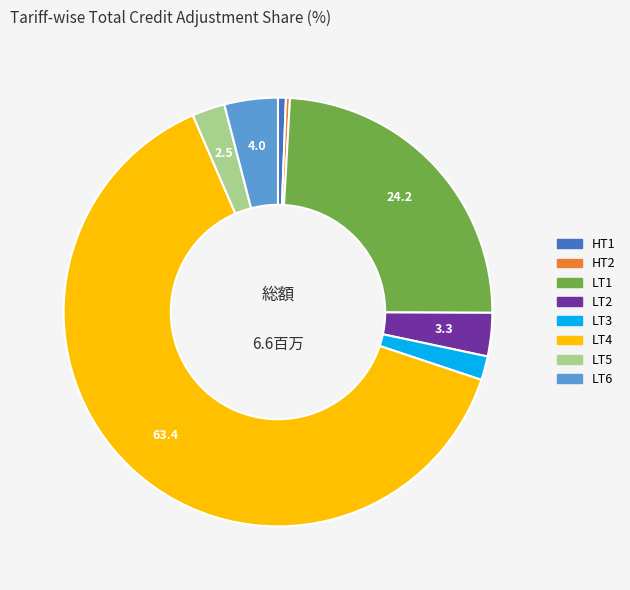

Do LT6 and LT3 together represent more than half of the pie?

No